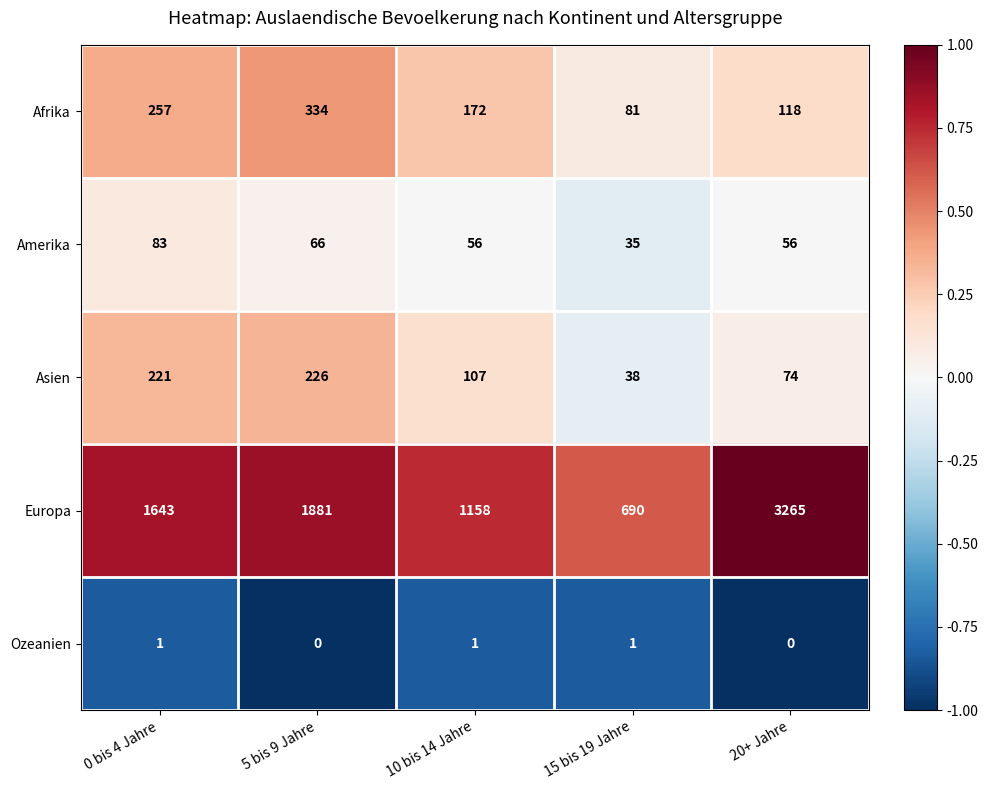

Read the Amerika value at 5 bis 9 Jahre, to the nearest 10.

70